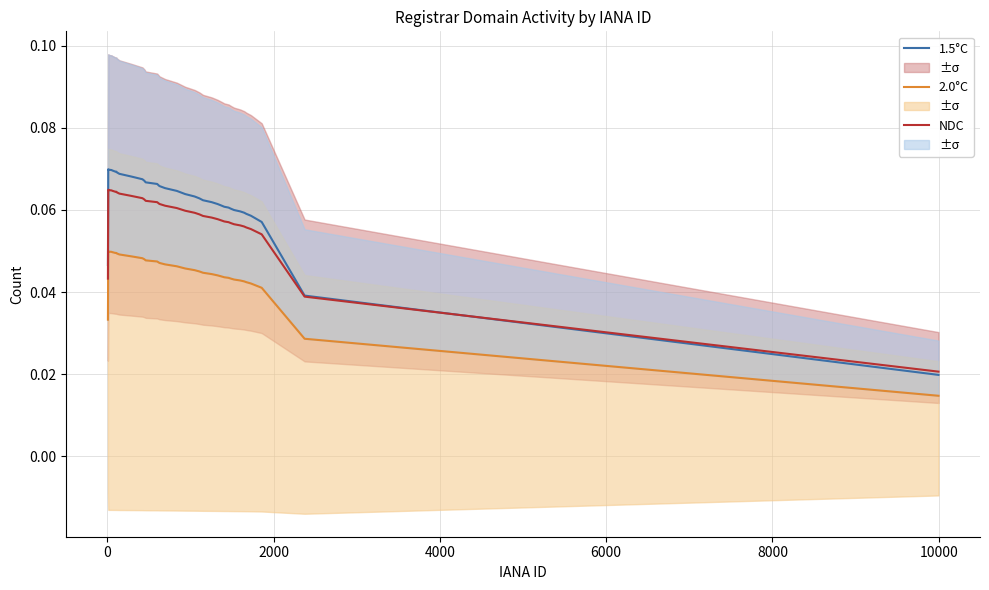

Does the chart display data point markers on the line(s)?

No